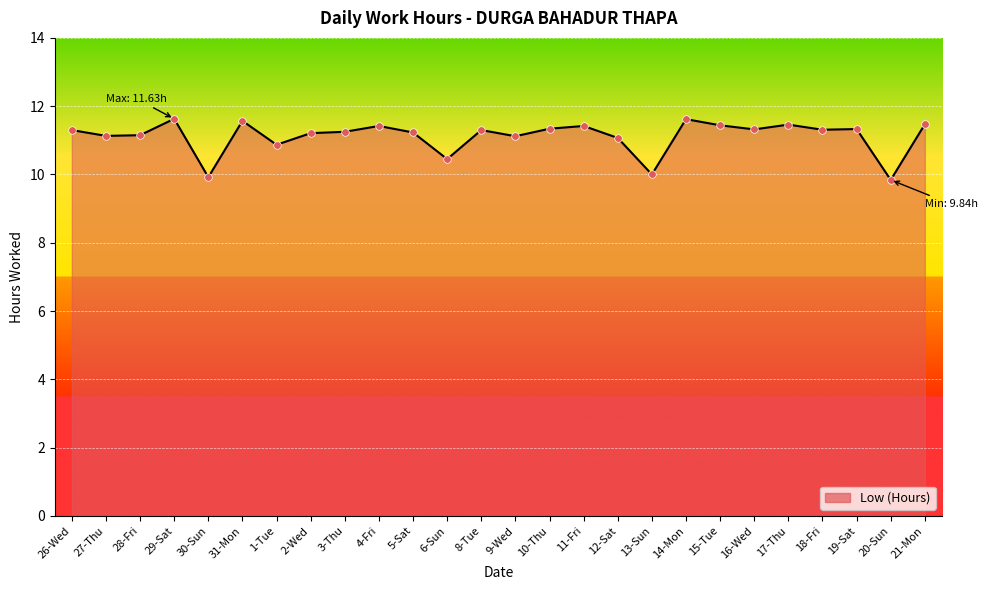

What is the change in value from 28-Fri to 5-Sat?

+0.1